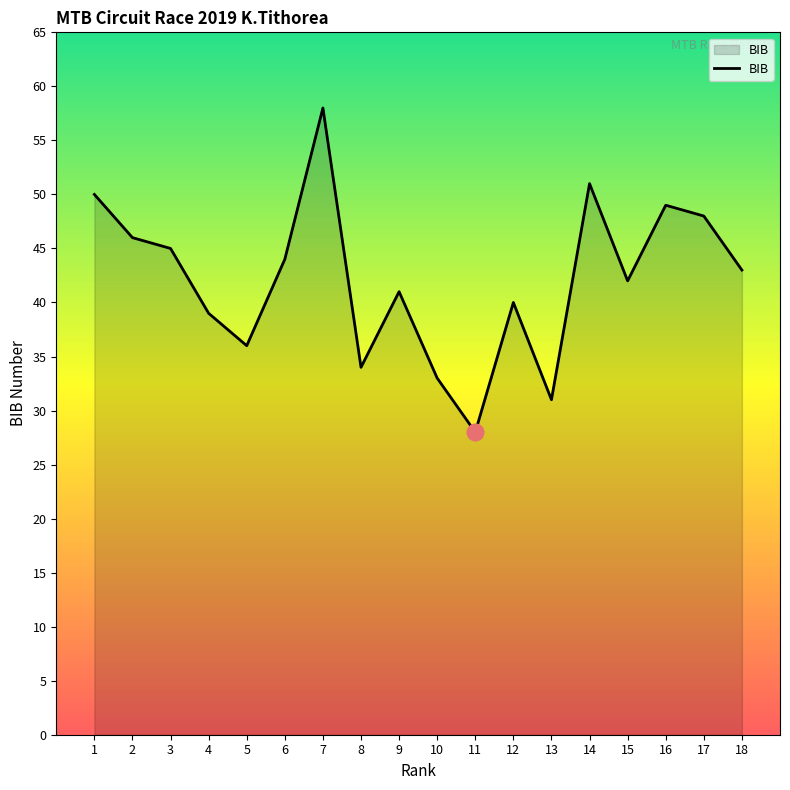

Rank the categories by value from highest to lowest.

7, 14, 1, 16, 17, 2, 3, 6, 18, 15, 9, 12, 4, 5, 8, 10, 13, 11